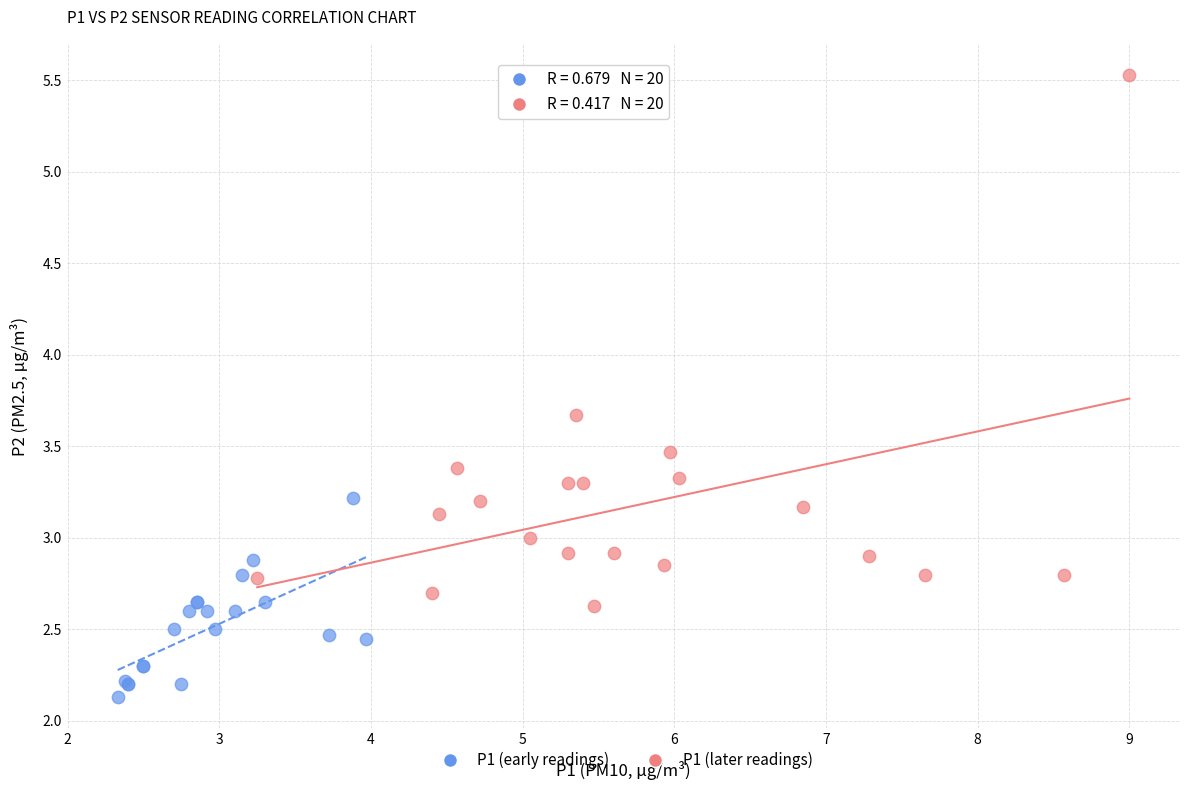

Which series contains the lowest Y value?

P1 (early readings)